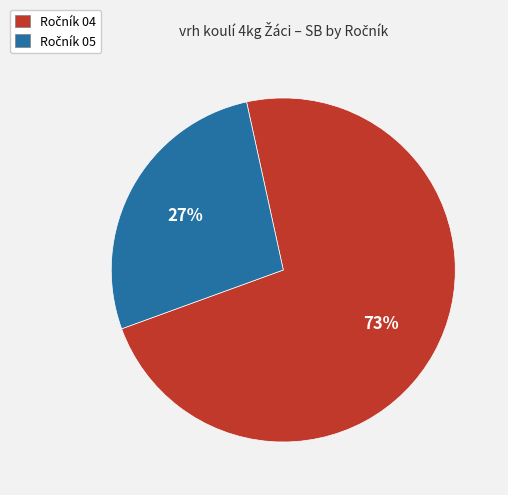

To the nearest percent, what is the difference between the largest and smallest slice percentages?

46%